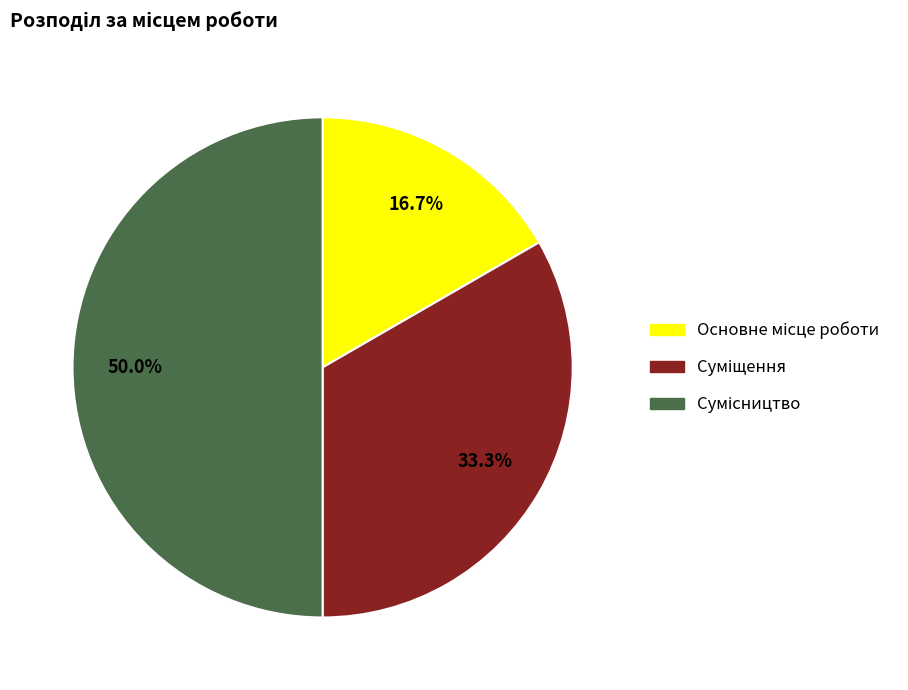

How many slices are in this pie chart?

3